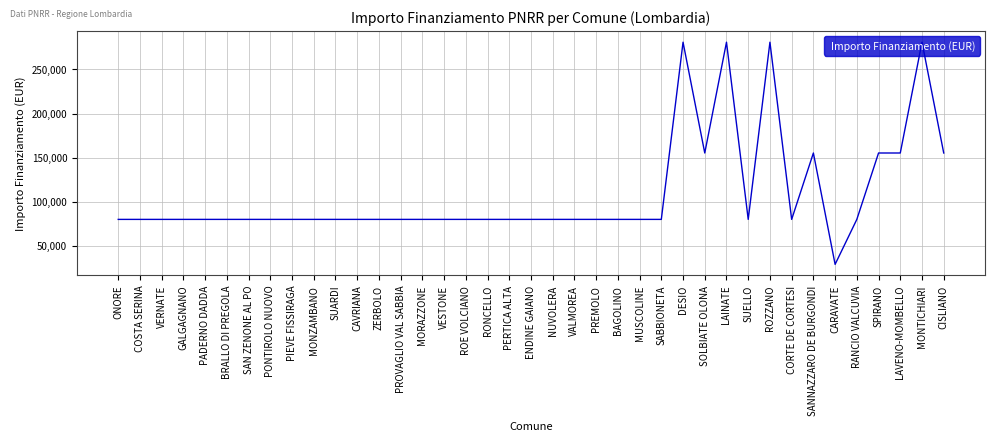

What is the average value?

108886